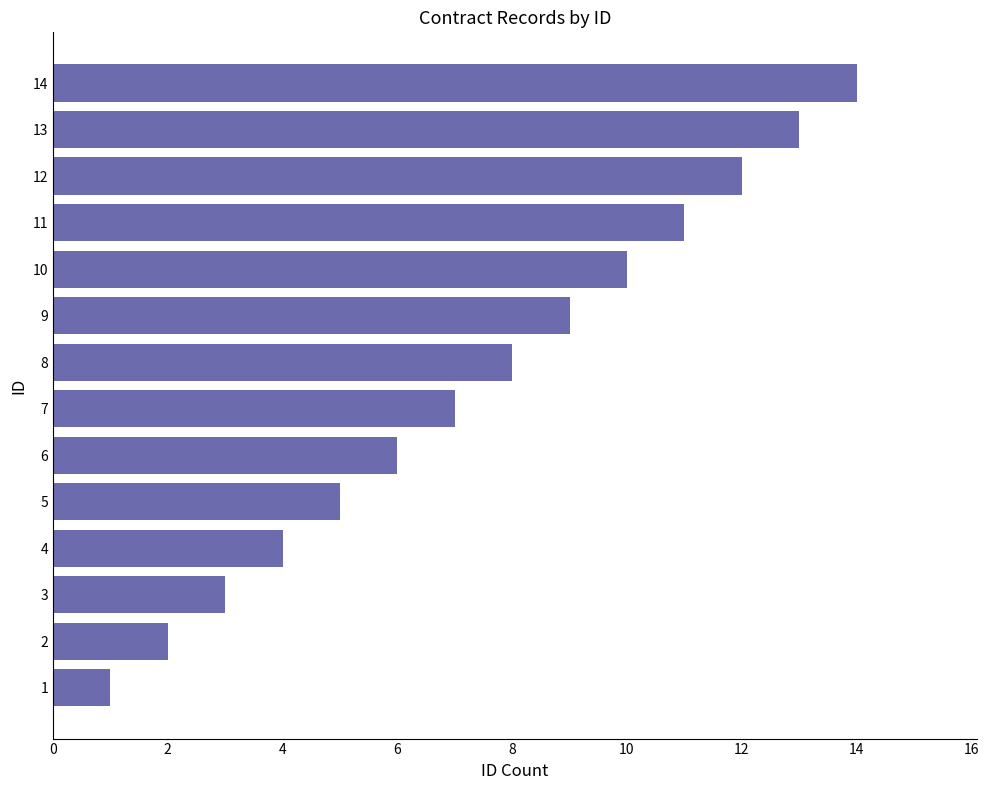

What is the difference between the second highest and minimum values?

12